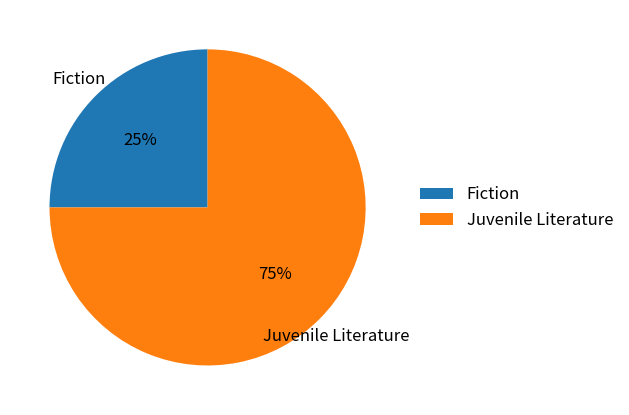

Combined, do Fiction and Juvenile Literature account for over 50%?

Yes